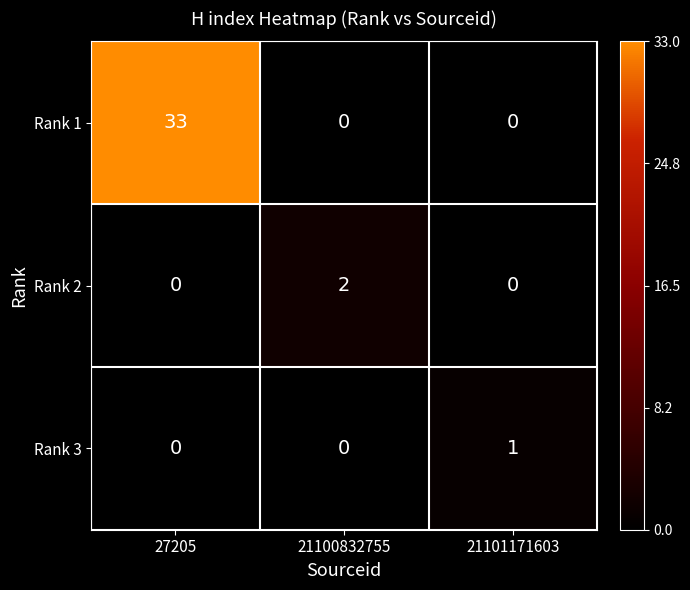

How many values in Rank 2 are above zero?

1